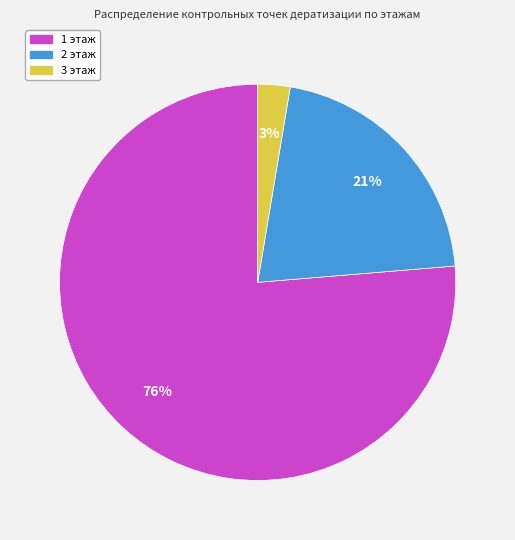

Rank the categories by value from highest to lowest.

1 этаж, 2 этаж, 3 этаж